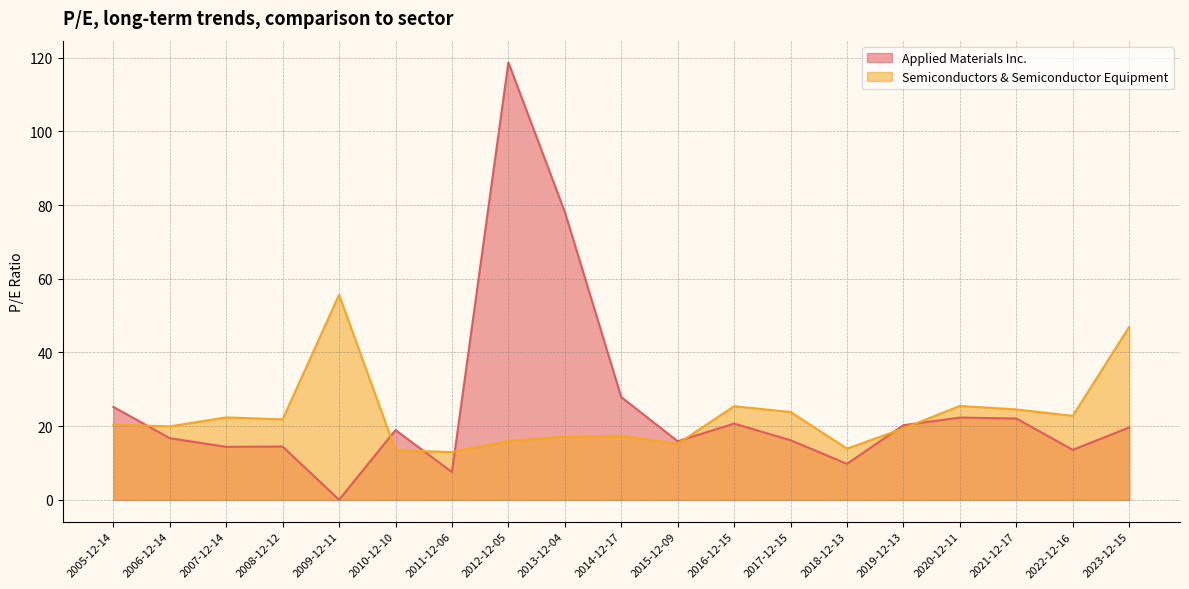

What is the difference between the Semiconductors & Semiconductor Equipment values at 2006-12-14 and 2020-12-11?

5.5